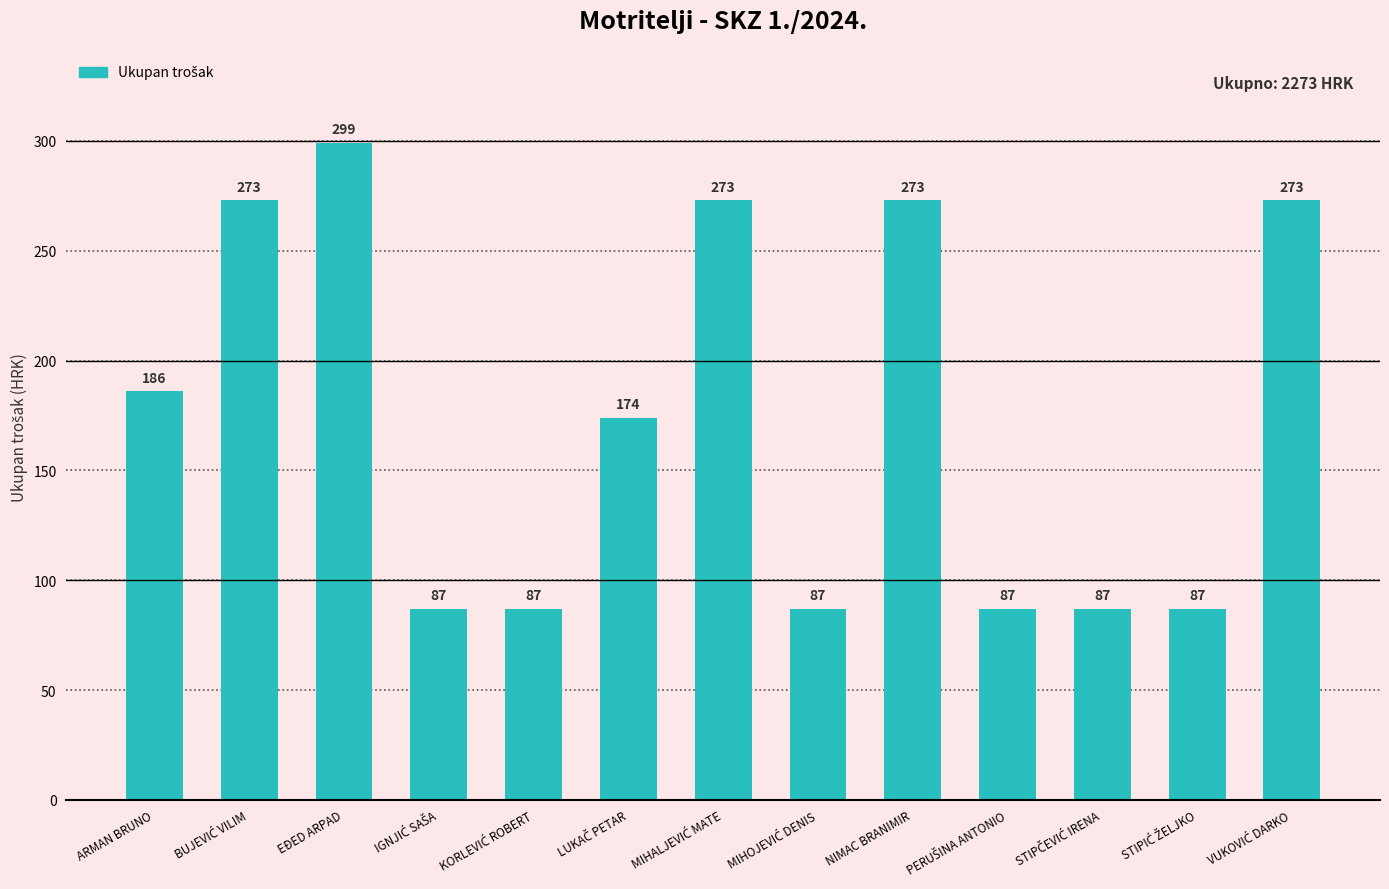

What is the value of the 4th bar from the left?

87